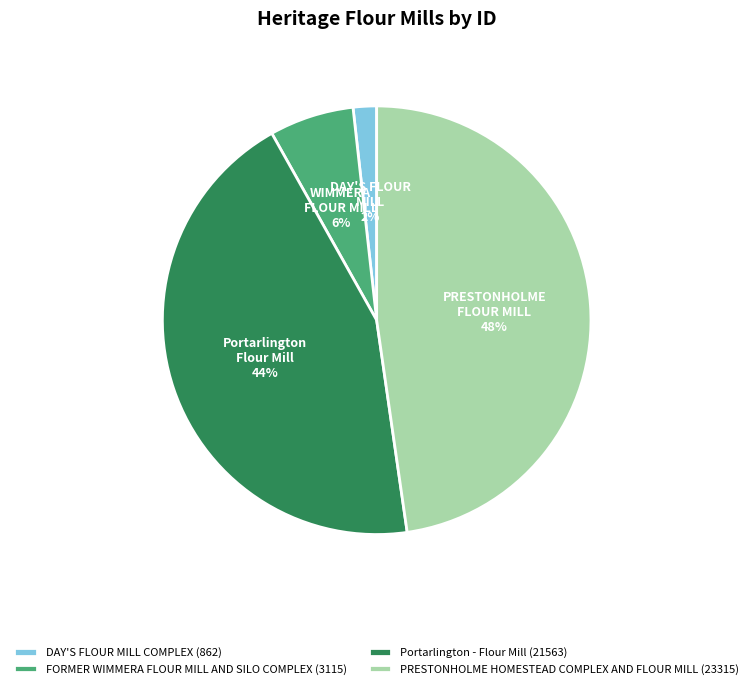

Is it true that PRESTONHOLME HOMESTEAD COMPLEX AND FLOUR MILL is 36% of the pie?

False